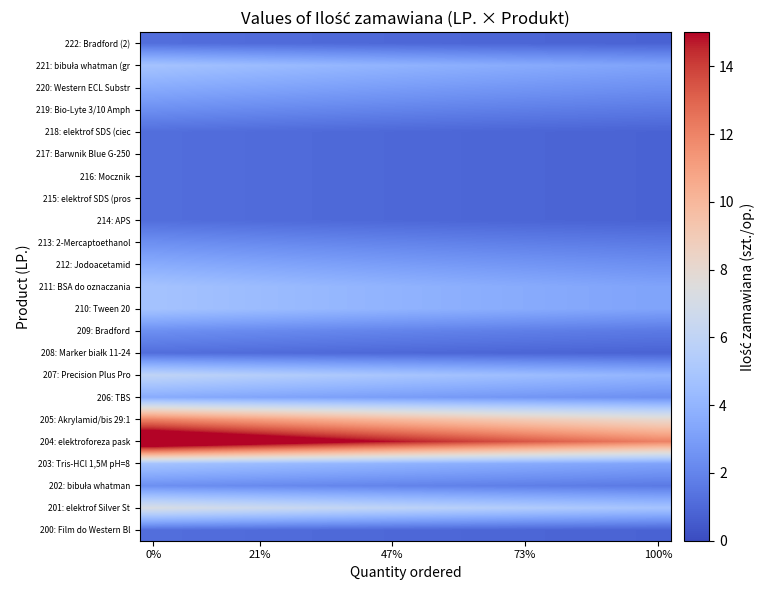

At how many categories does at least one series exceed 16?

6